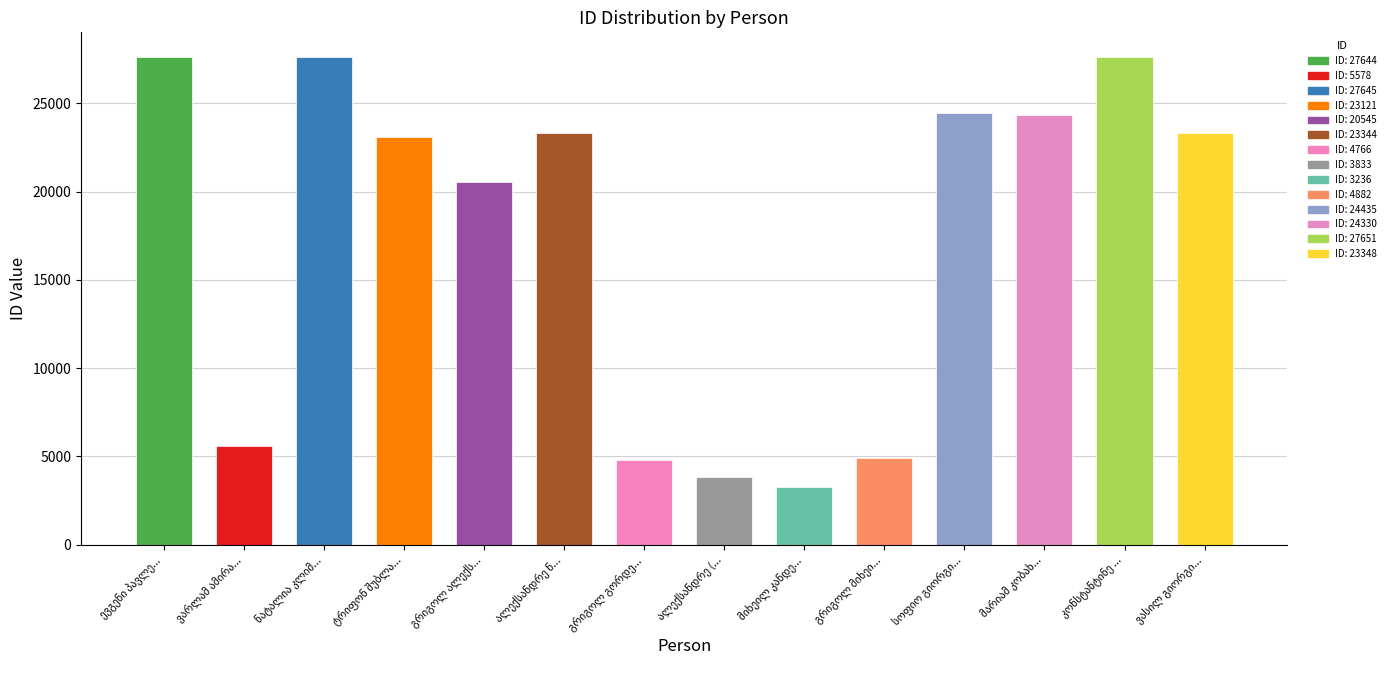

What is the smallest value displayed?

3236